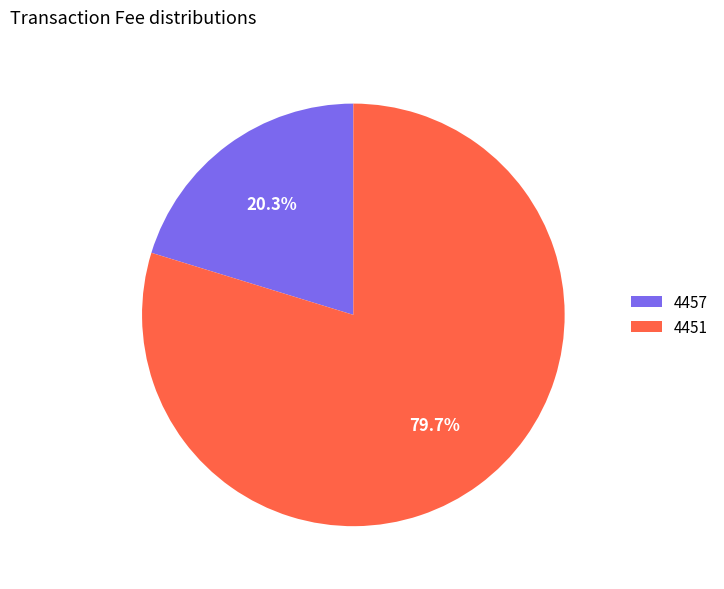

Which slice is the smallest?

4457